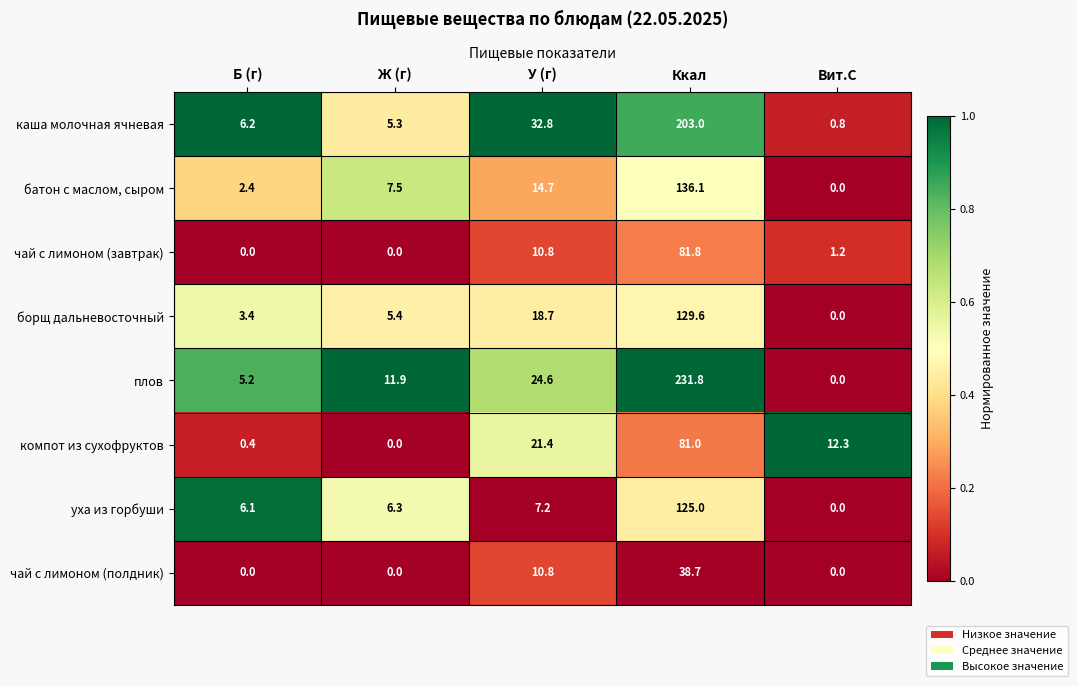

Rank the series by their maximum value, from highest to lowest.

плов, каша молочная ячневая, батон с маслом, сыром, борщ дальневосточный, уха из горбуши, чай с лимоном (завтрак), компот из сухофруктов, чай с лимоном (полдник)